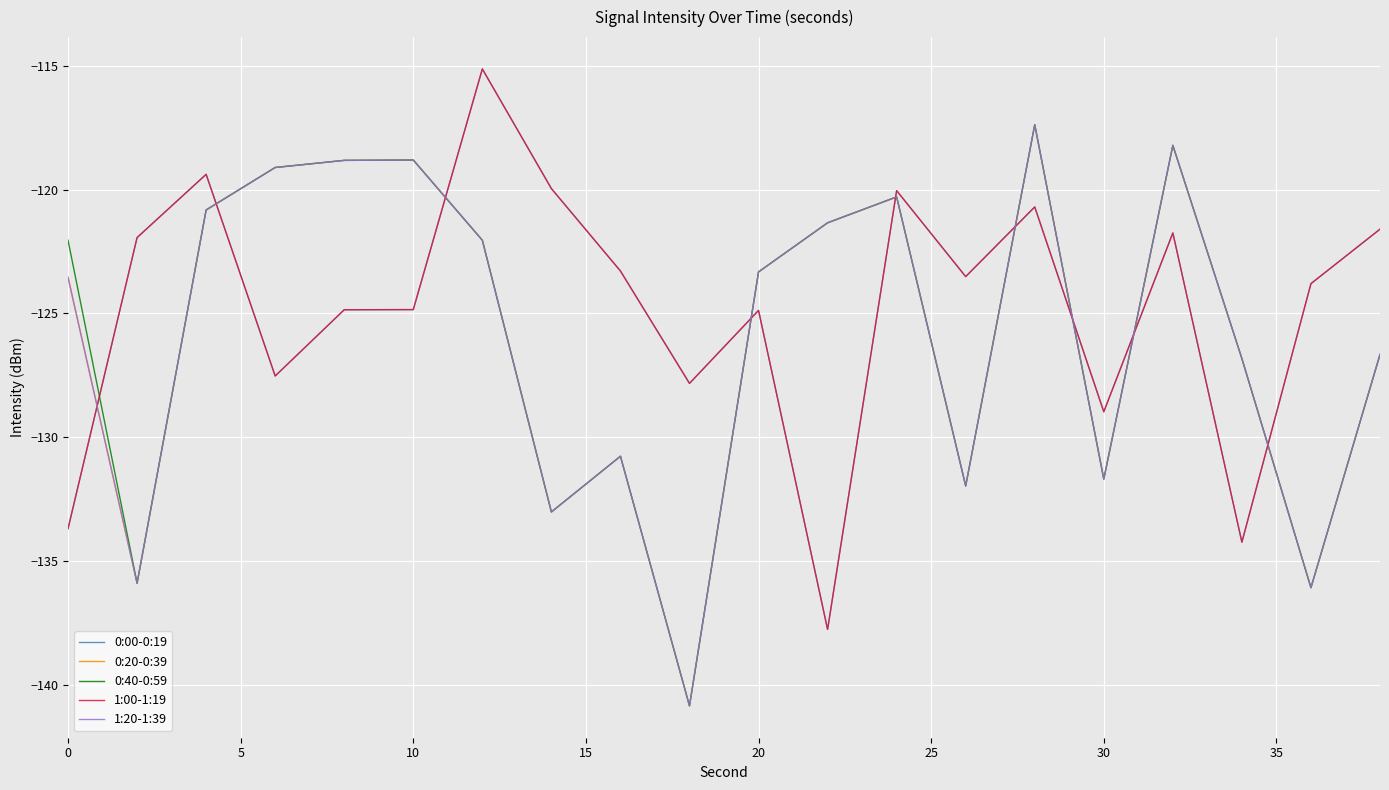

Is this an area chart (filled region under the line)?

No